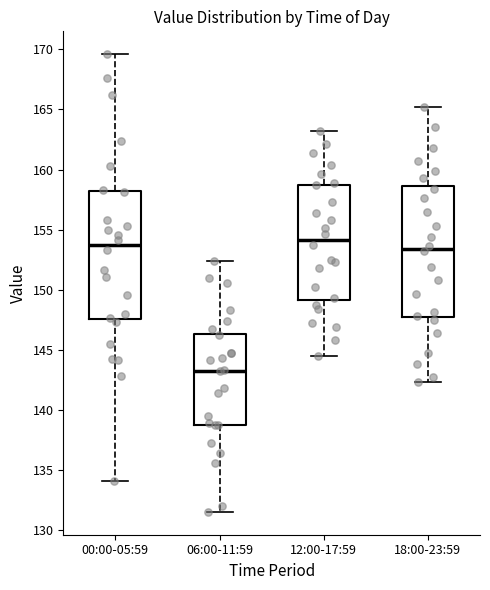

Reading left to right, read every box against the y-axis: the position of its median line, the range the box covers, and the ends of its whiskers. The values are not printed on the chart, so give them approximately, as read against the axis.

00:00-05:59: median 153.5, box 147.5 to 158.0, whiskers 134.0 to 169.5
06:00-11:59: median 143.5, box 139.0 to 146.5, whiskers 131.5 to 152.5
12:00-17:59: median 154.0, box 149.0 to 159.0, whiskers 144.5 to 163.0
18:00-23:59: median 153.5, box 147.5 to 158.5, whiskers 142.5 to 165.0